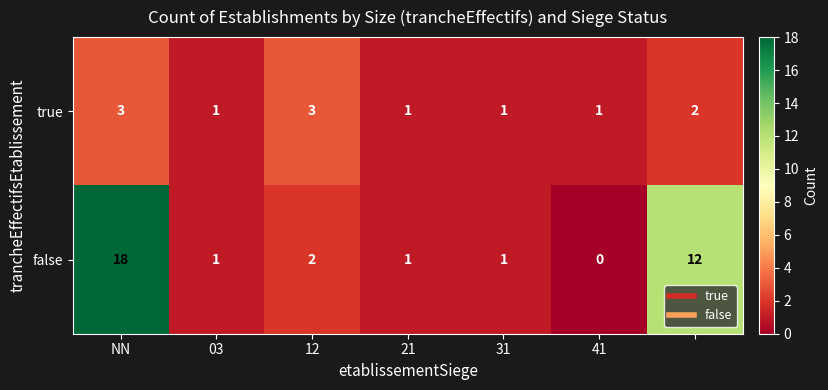

Which series has the largest range (max minus min)?

false